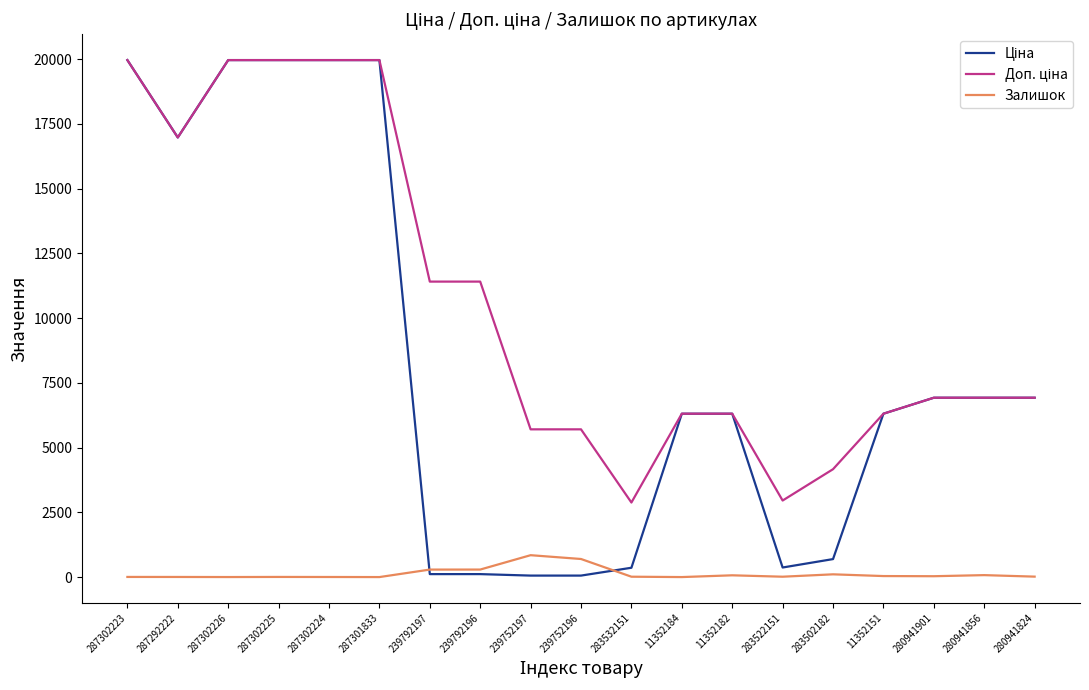

Is it true that Залишок equals 289.0 at 239792197?

True